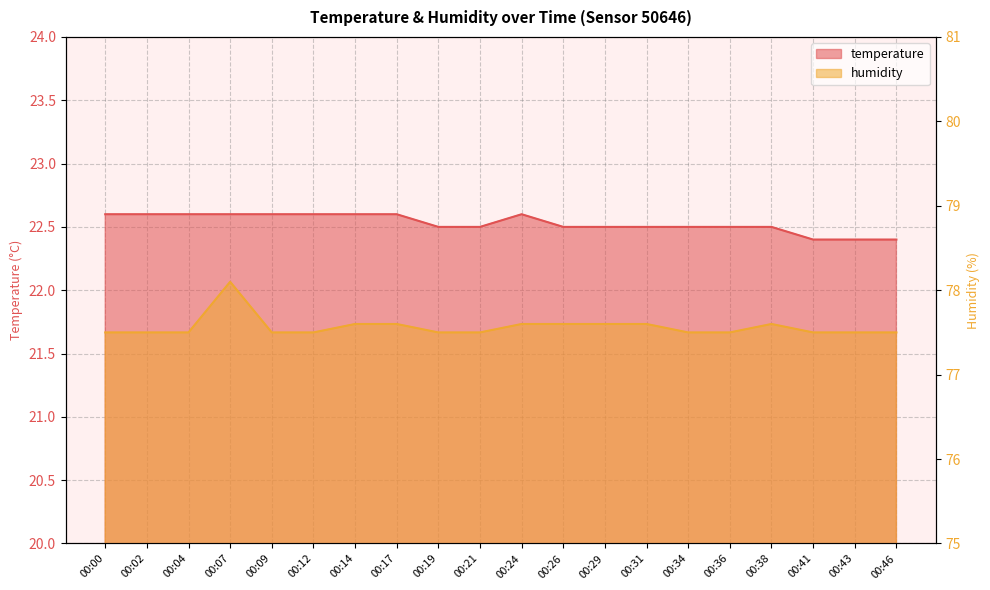

How many categories are shown in the chart?

20